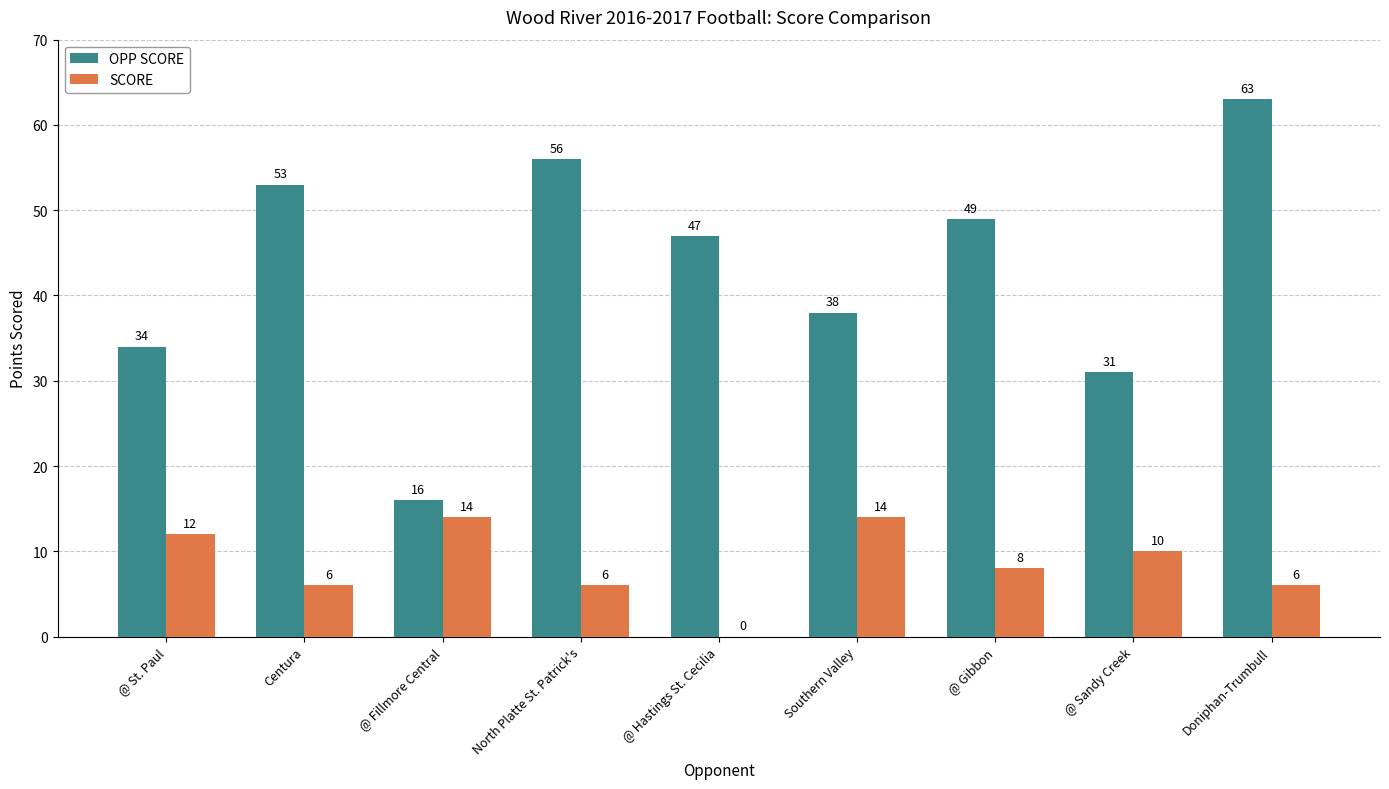

What is the highest value of the OPP SCORE series?

63